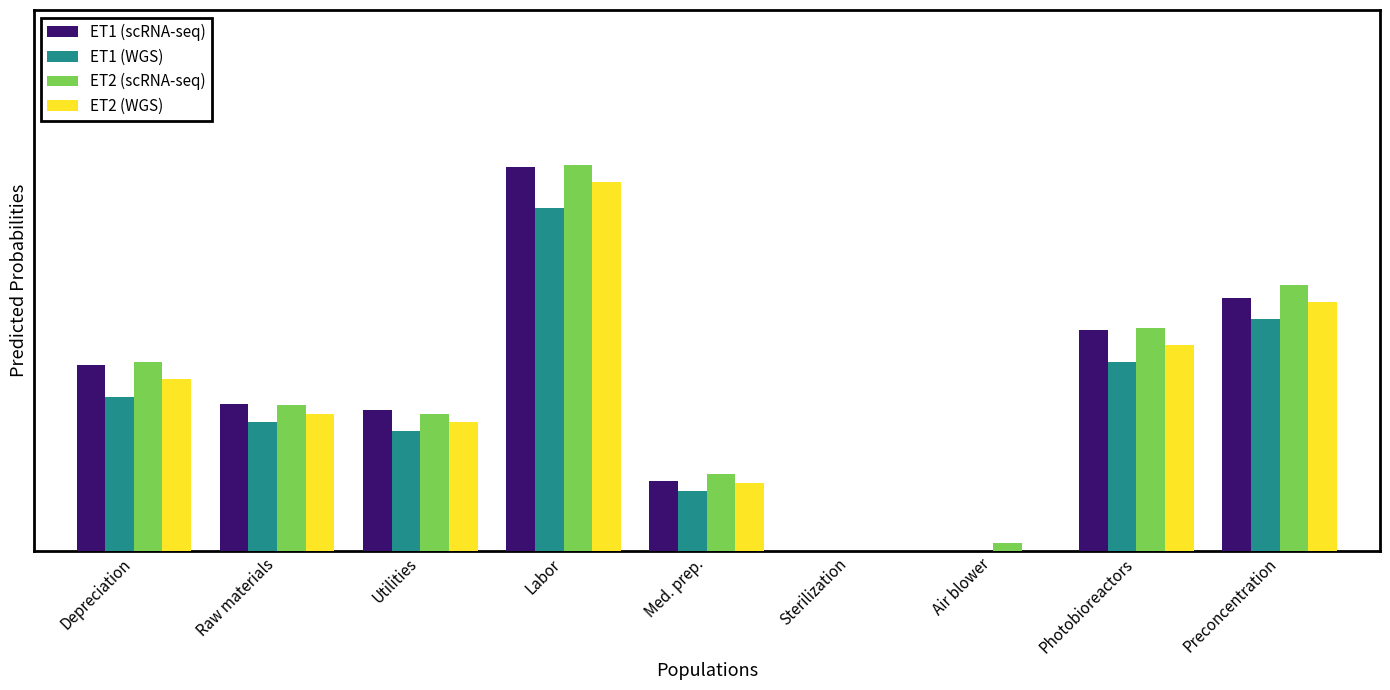

The ET1 (scRNA-seq) series shows 0.2 at Raw materials. True or false?

True